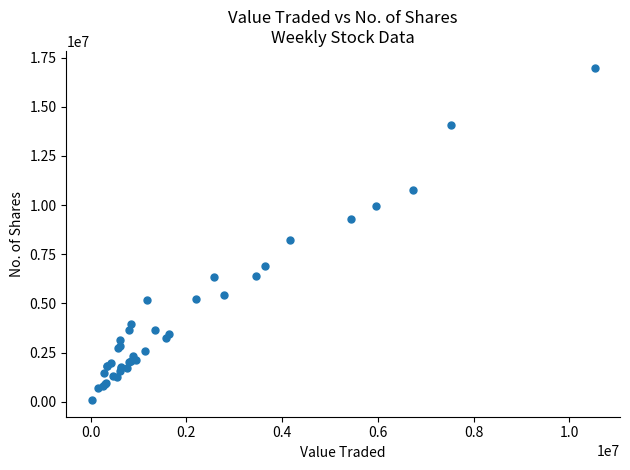

What Y value in the scatter plot is closest to 8537297?

8236487